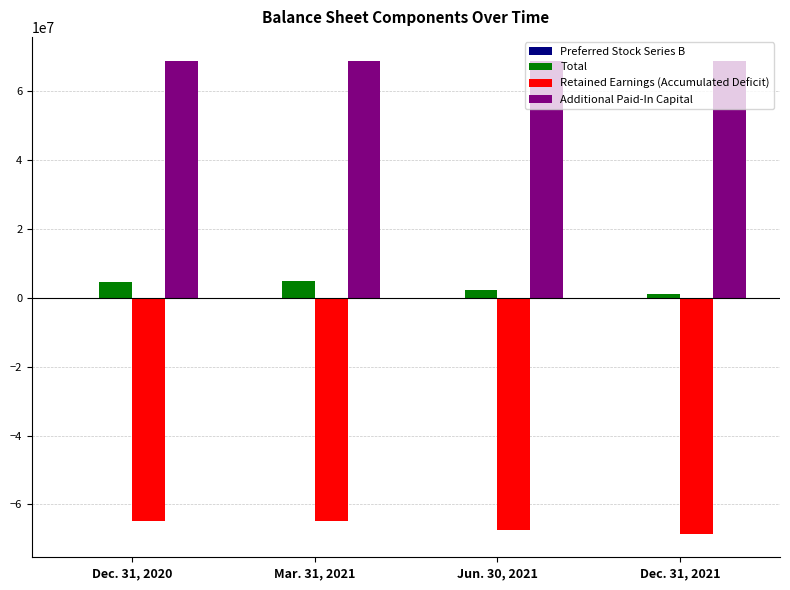

What is the highest value of the Additional Paid-In Capital series?

68996000